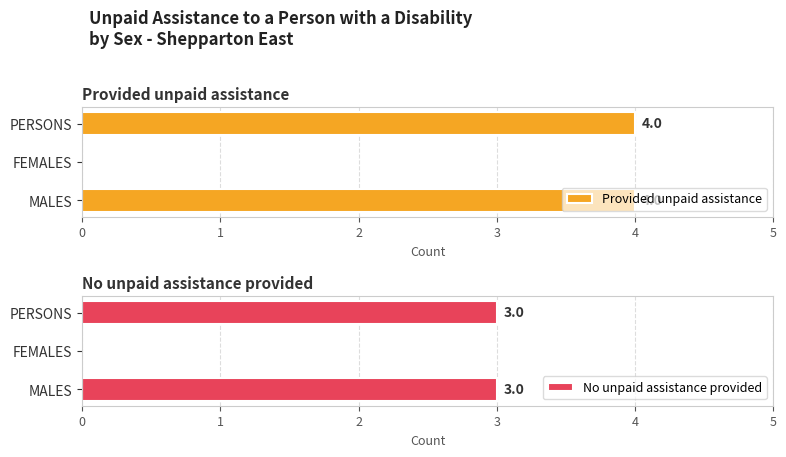

Does the chart contain stacked bars?

No